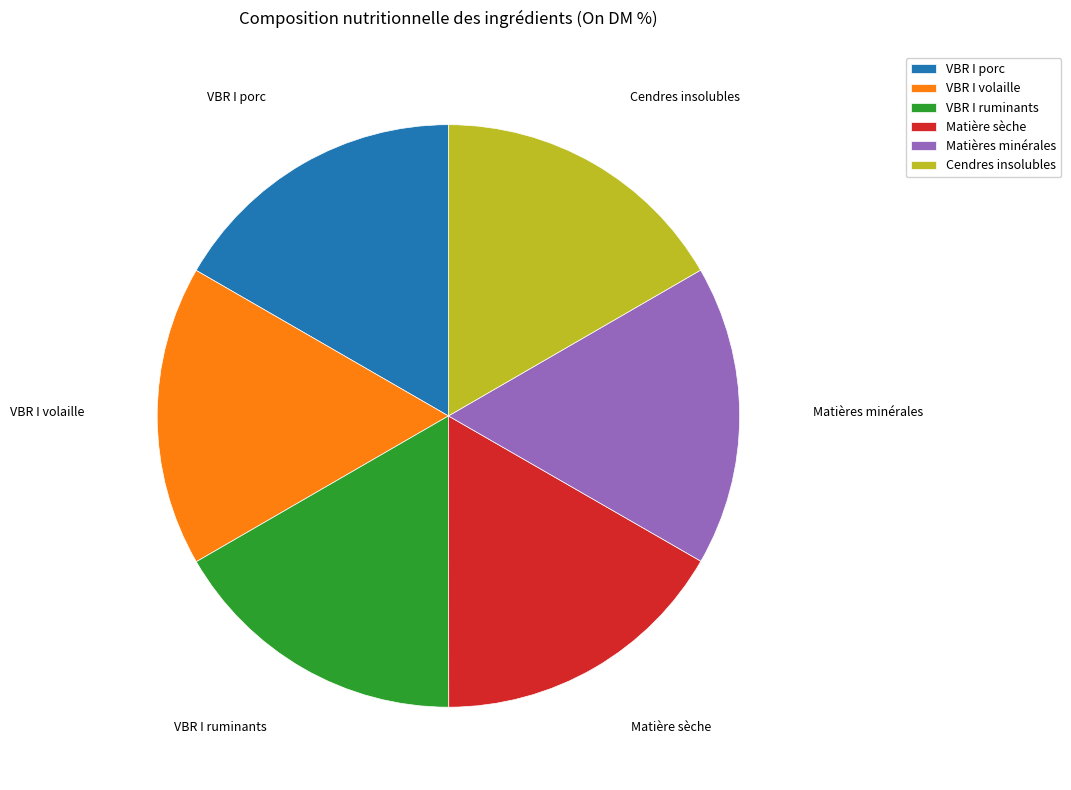

Count the number of slices in the pie.

6